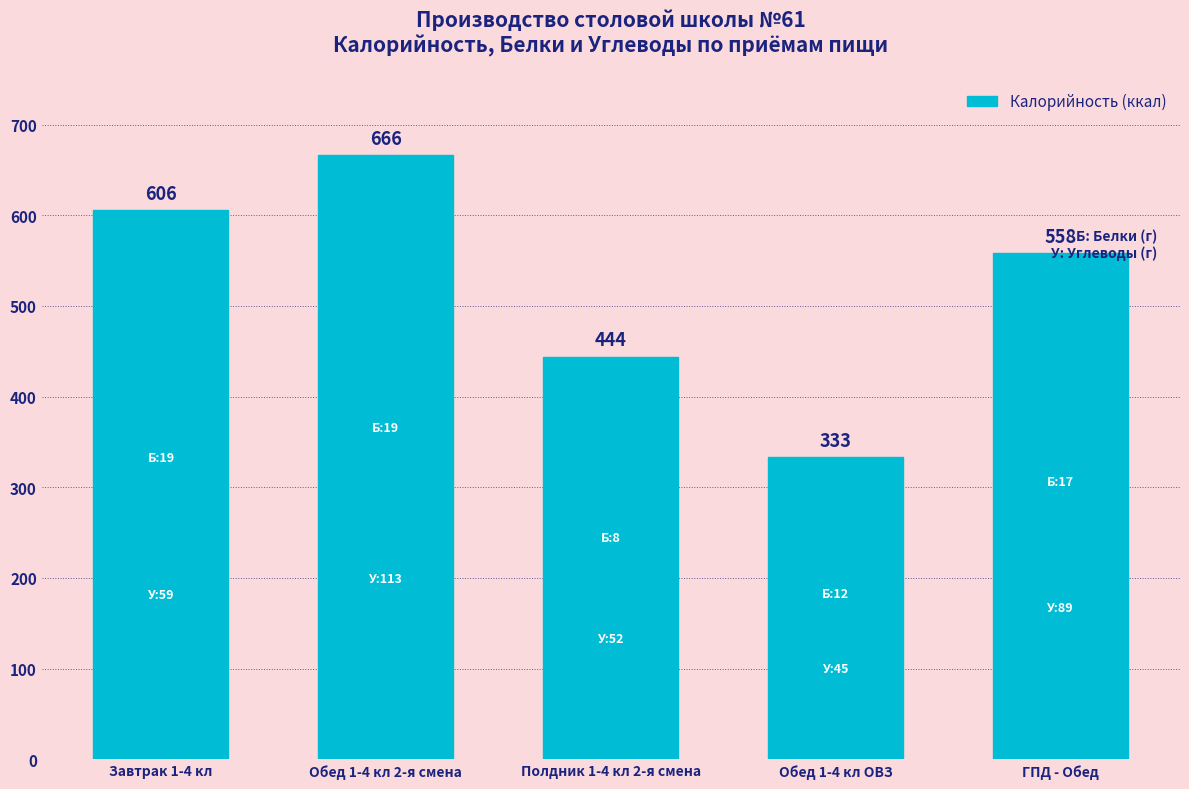

What is the value of the 4th bar from the left?

333